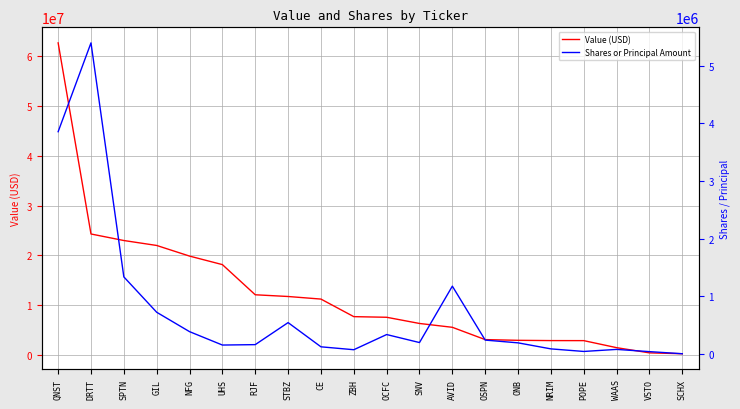

What is the approximate value of Value (USD) at QNST, to the nearest 50?

62588000